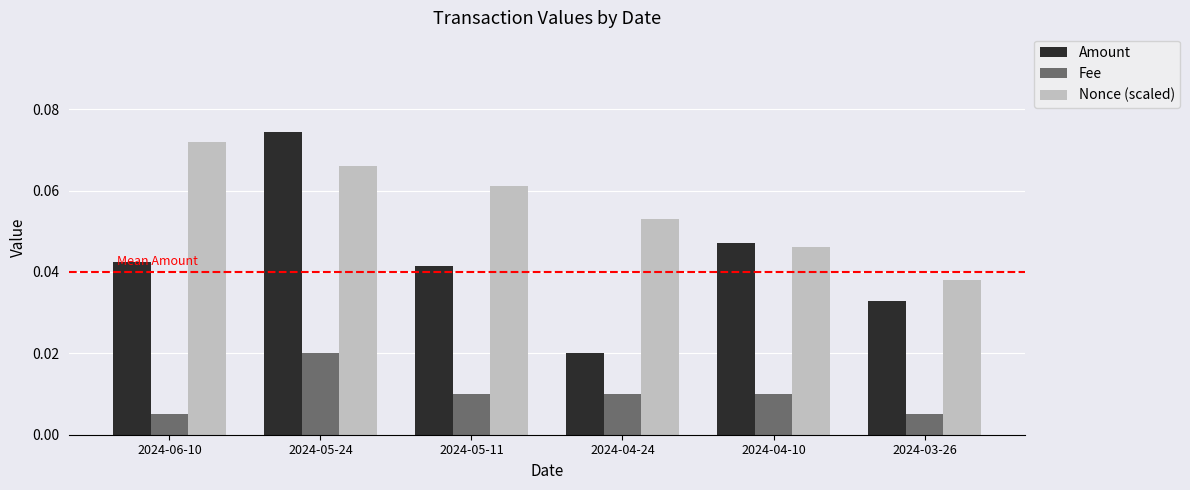

Rank the categories by Nonce (scaled) value from highest to lowest.

2024-06-10, 2024-05-24, 2024-05-11, 2024-04-24, 2024-04-10, 2024-03-26